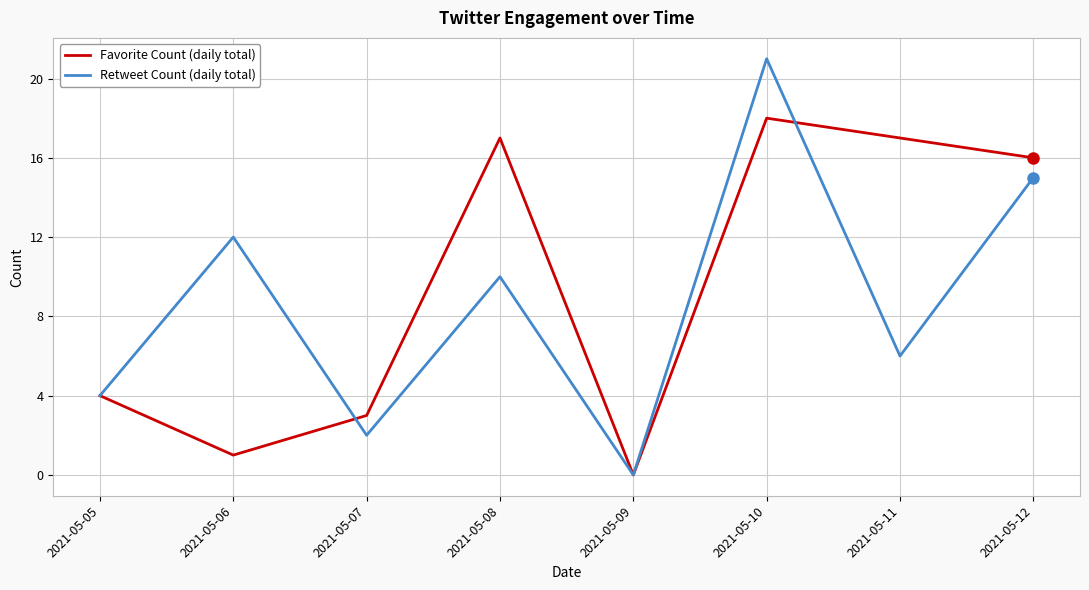

What are all the series names shown in the legend?

Favorite Count (daily total), Retweet Count (daily total)